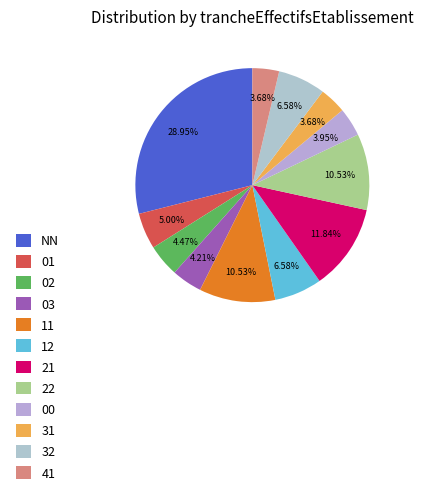

How many segments does this pie chart have?

12